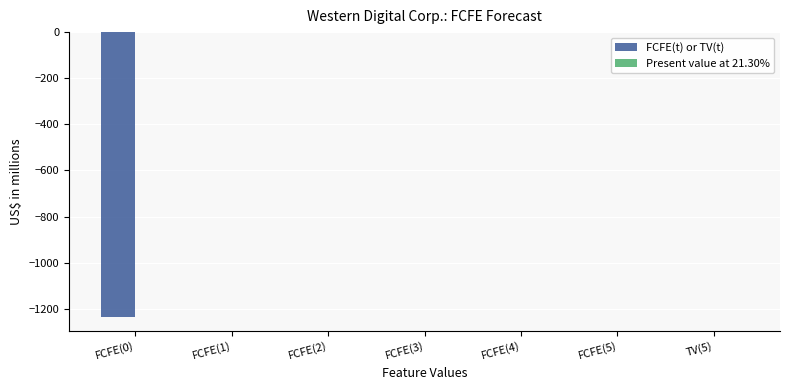

Between FCFE(1) and FCFE(0), which is larger?

FCFE(1)